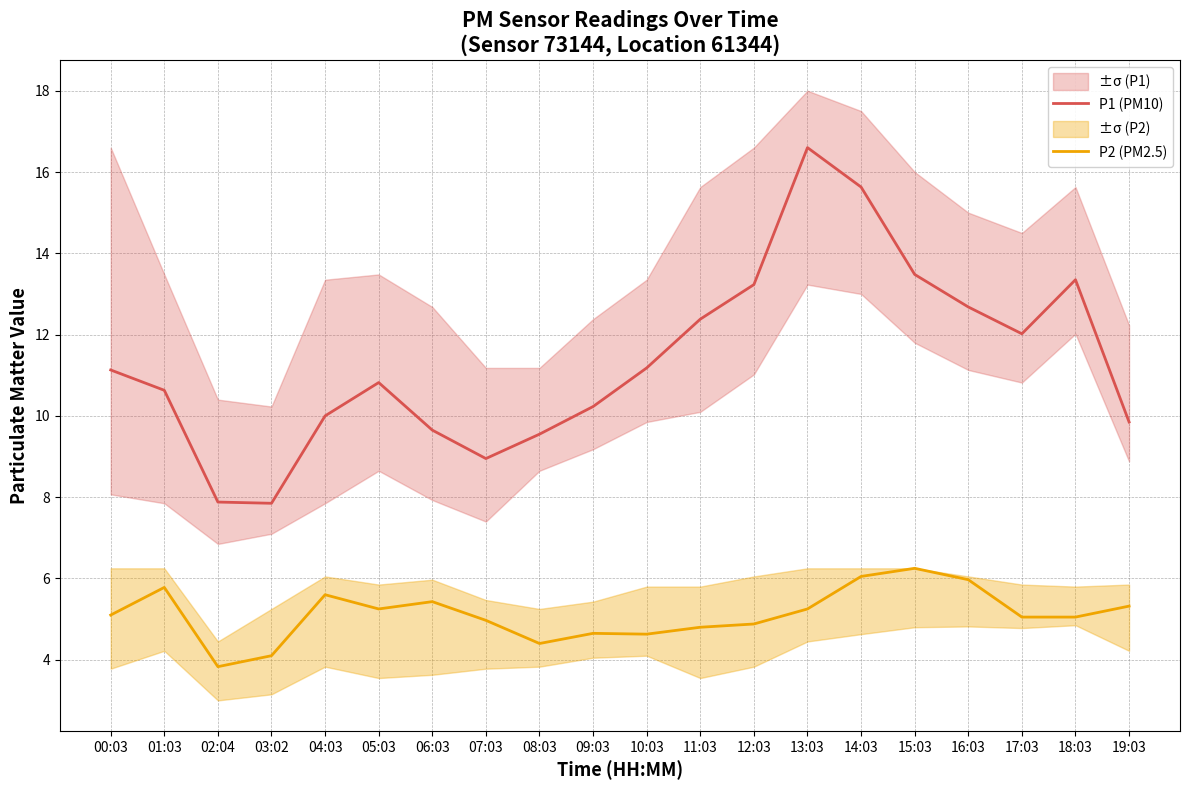

List the labels in order of P1 (PM10) value, smallest first.

03:02, 02:04, 07:03, 08:03, 06:03, 19:03, 04:03, 09:03, 01:03, 05:03, 00:03, 10:03, 17:03, 11:03, 16:03, 12:03, 18:03, 15:03, 14:03, 13:03